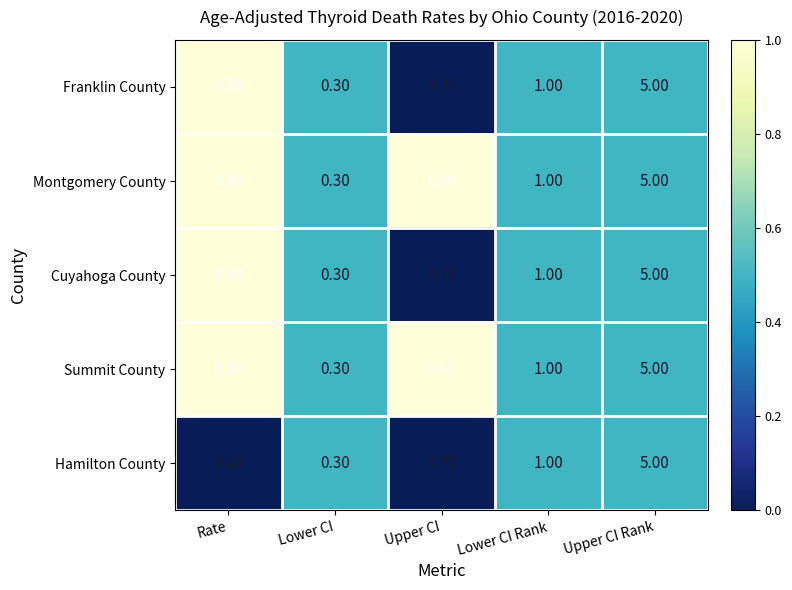

Which category has the lowest value across all series?

Lower CI